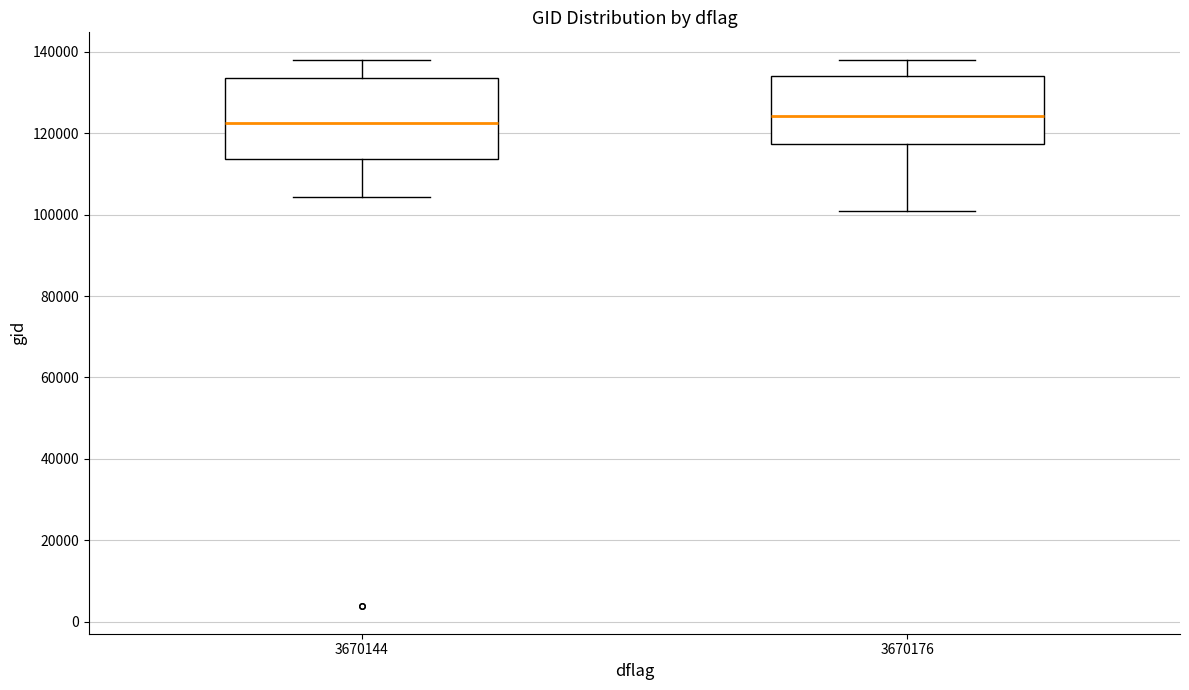

Where does the upper whisker of the box at x = 3670176 end on the y-axis? The values are not printed on the chart, so give them approximately, as read against the axis.

138000